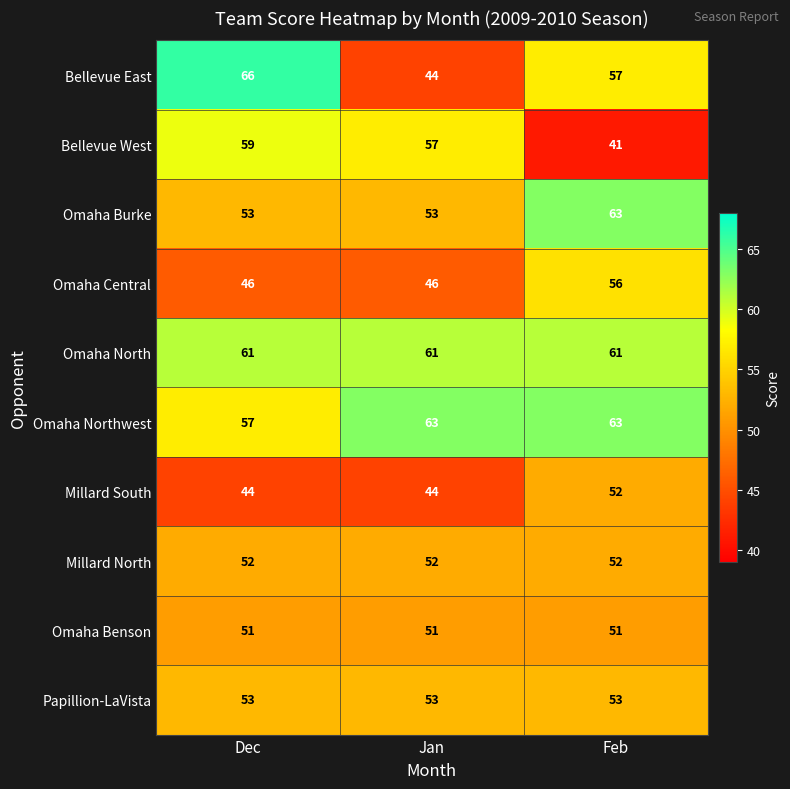

True or false: Millard South has a value of 30 at Dec.

False